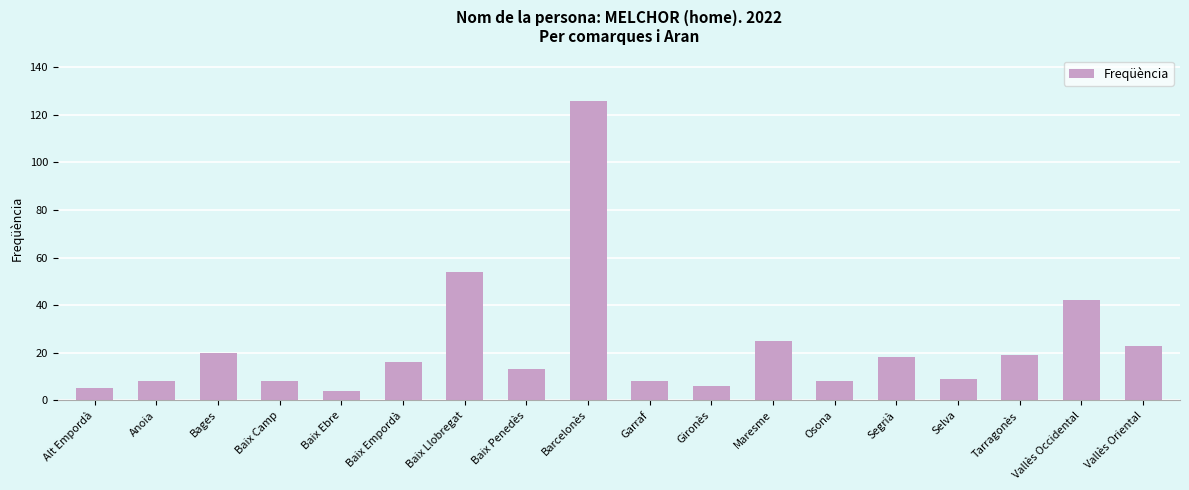

How many bars are there in total?

18